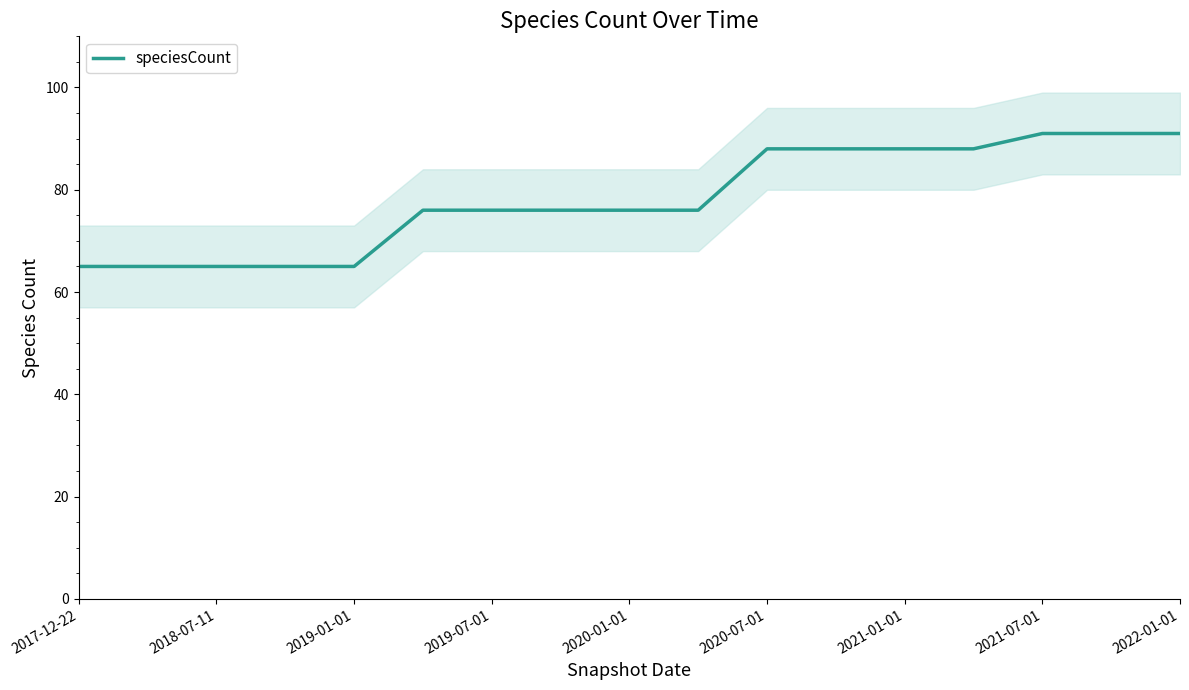

What is the average value?

78